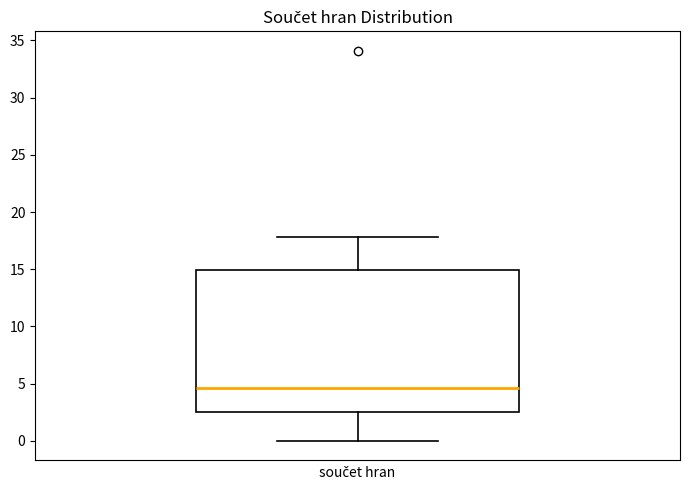

Transcribe this box plot: give where the median line is, the range the box spans, and where the two whiskers end, as read against the y-axis. The values are not printed on the chart, so give them approximately, as read against the axis.

median 4.5, box 2.5 to 15.0, whiskers 0.0 to 18.0